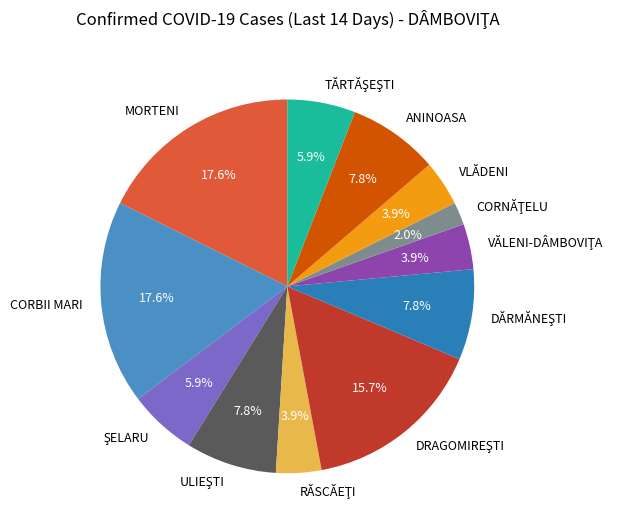

What portion of the pie excludes MORTENI?

82.4%